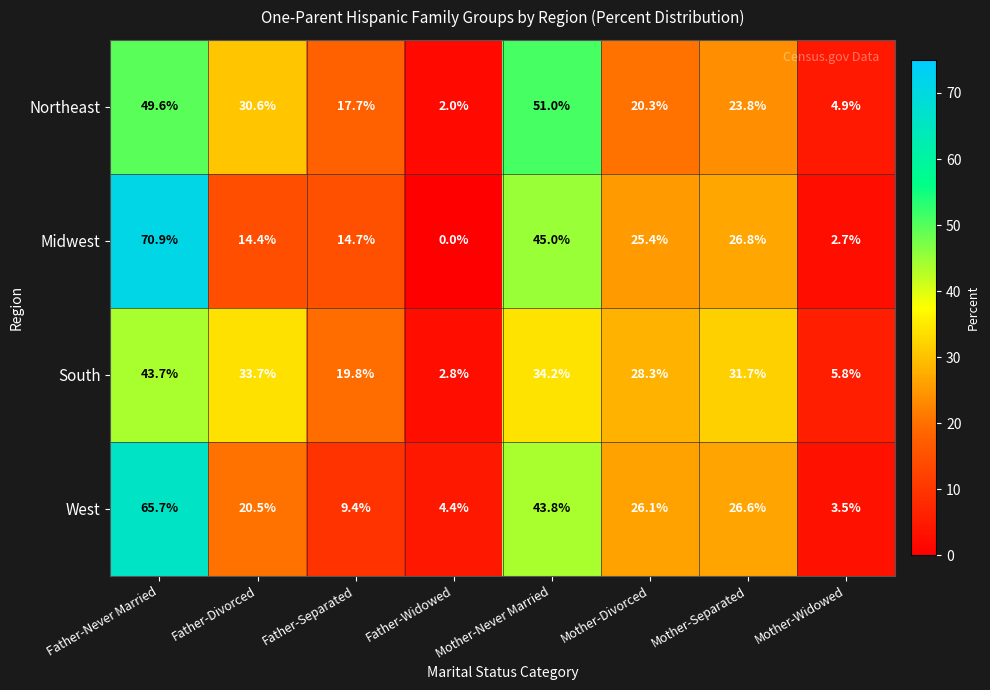

The value of West at Mother-Never Married is 15.4. True or false?

False